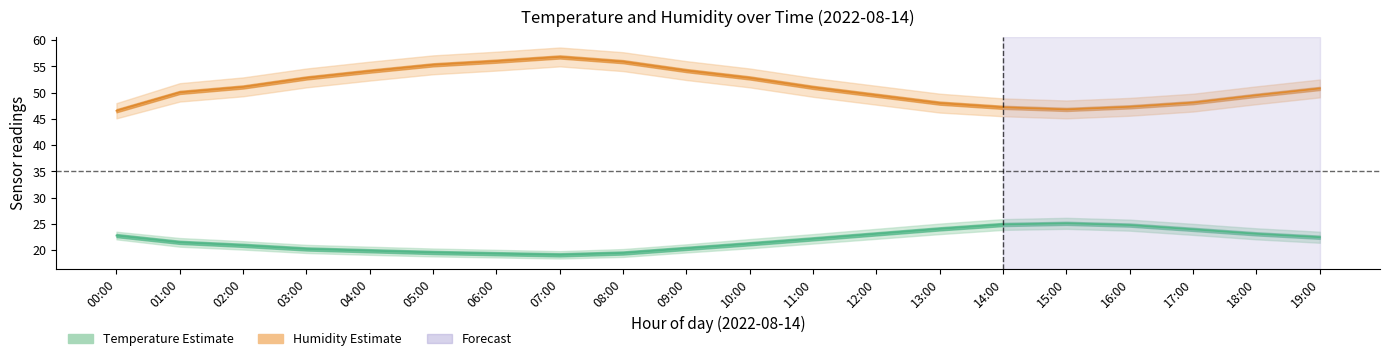

At which category does temperature_lower reach its first local peak?

15:00